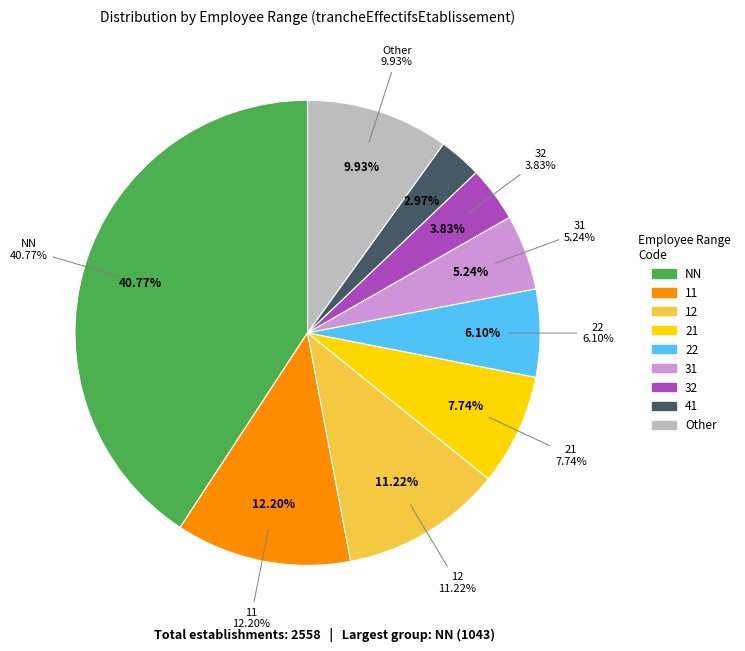

The 21 slice represents 16% of the pie. True or false?

False